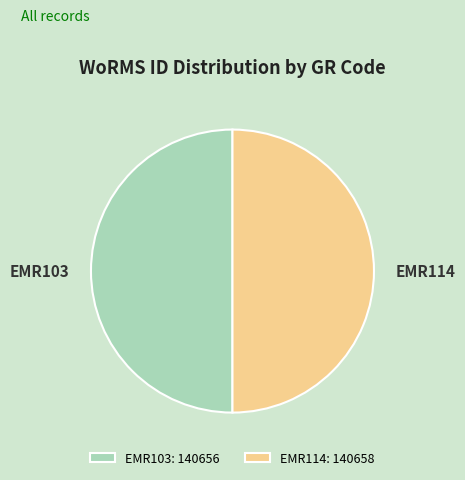

Do EMR114 and EMR103 together represent more than half of the pie?

Yes